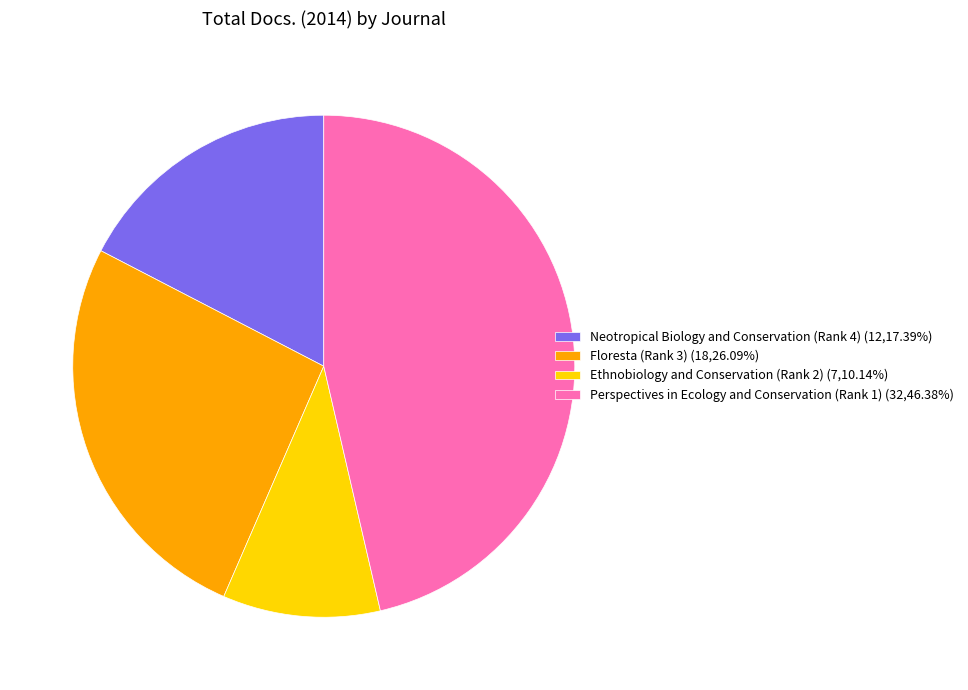

How many segments does this pie chart have?

4